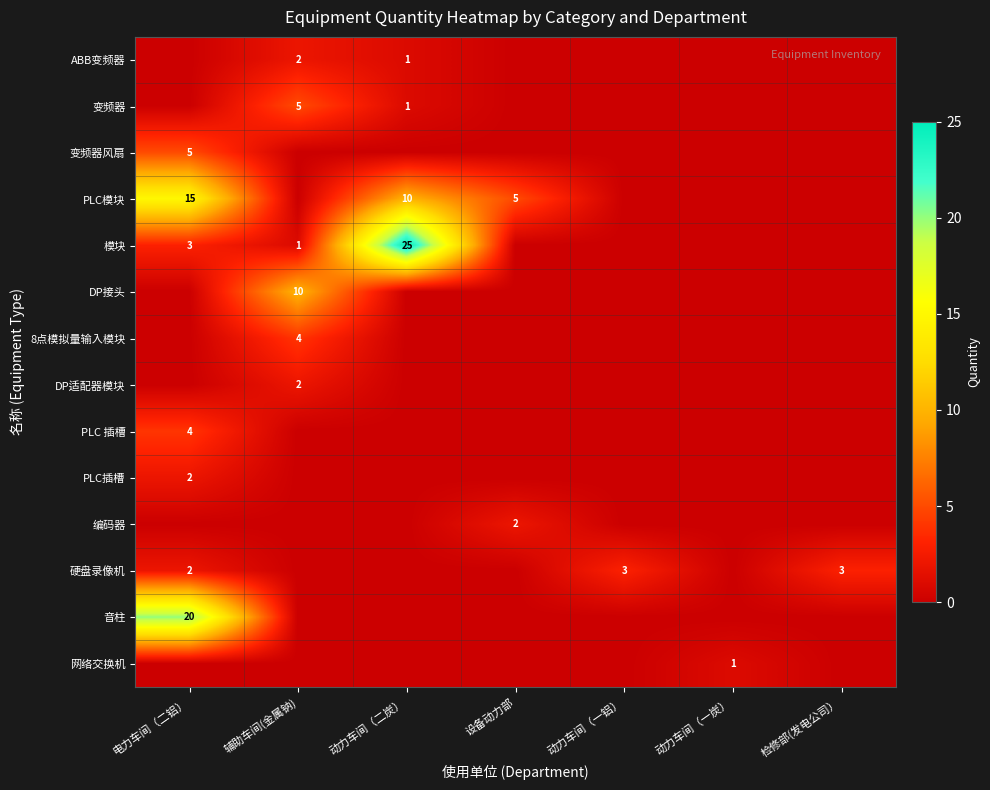

The 8点模拟量输入模块 series shows 4 at 辅助车间(金属钠). True or false?

True